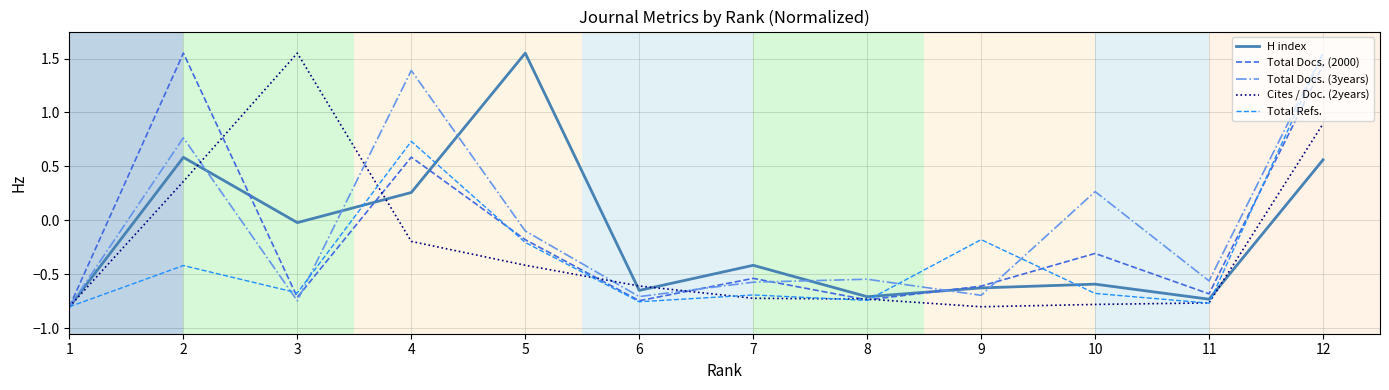

What is the sum of the Cites / Doc. (2years) values at 9 and 6?

-1.4